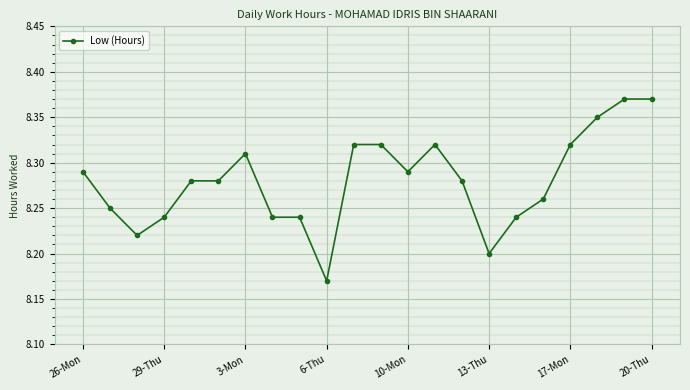

How many values are between 8 and 9?

22